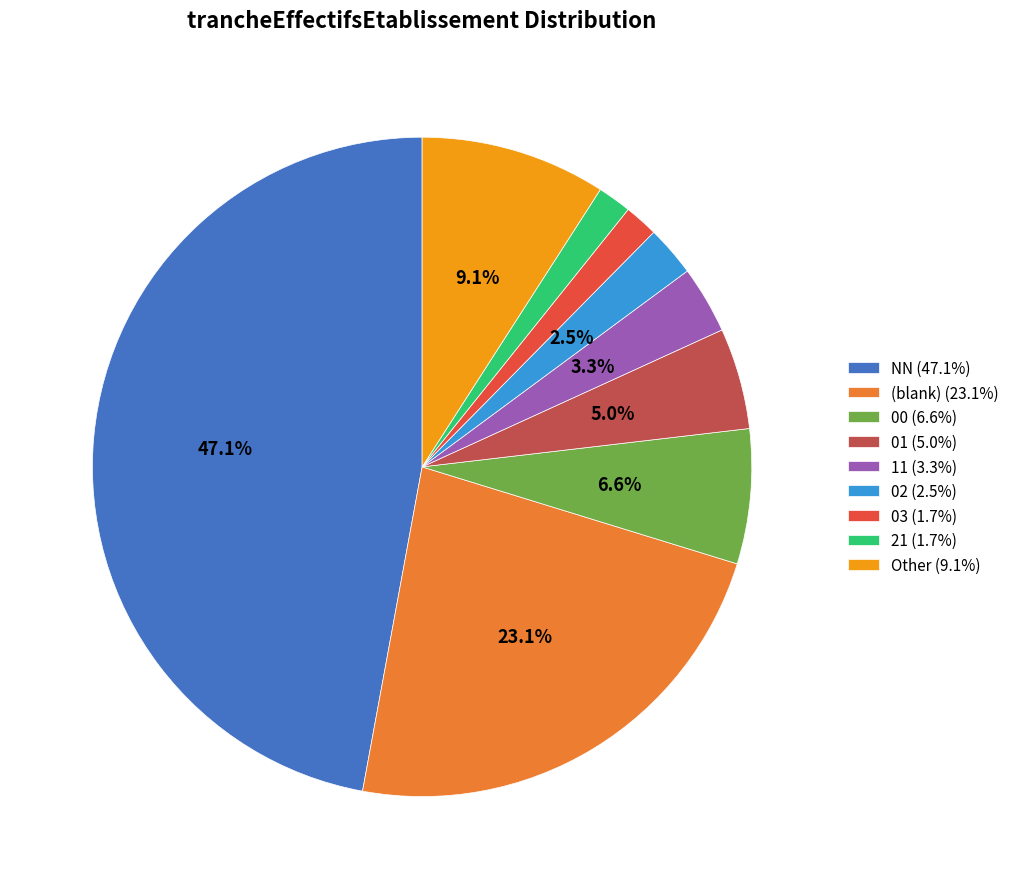

Does 00 (6.6%) represent more than half of the total?

No